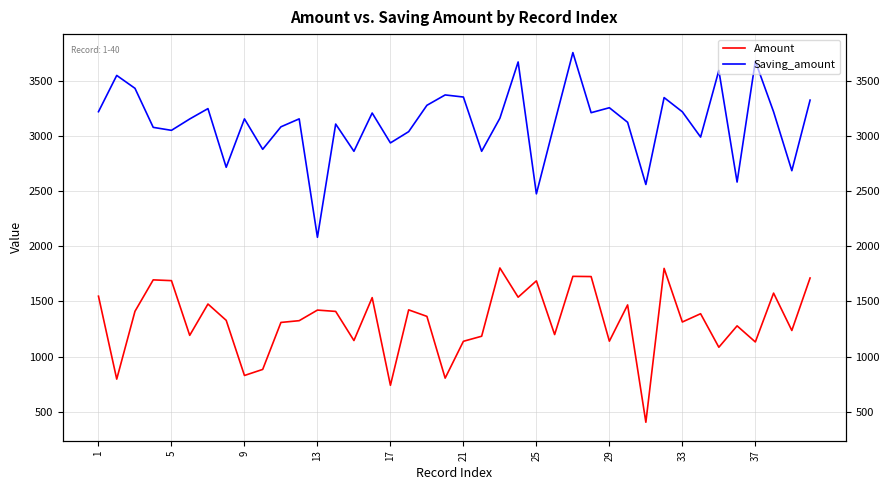

At which category does the chart reach its peak across all series?

26